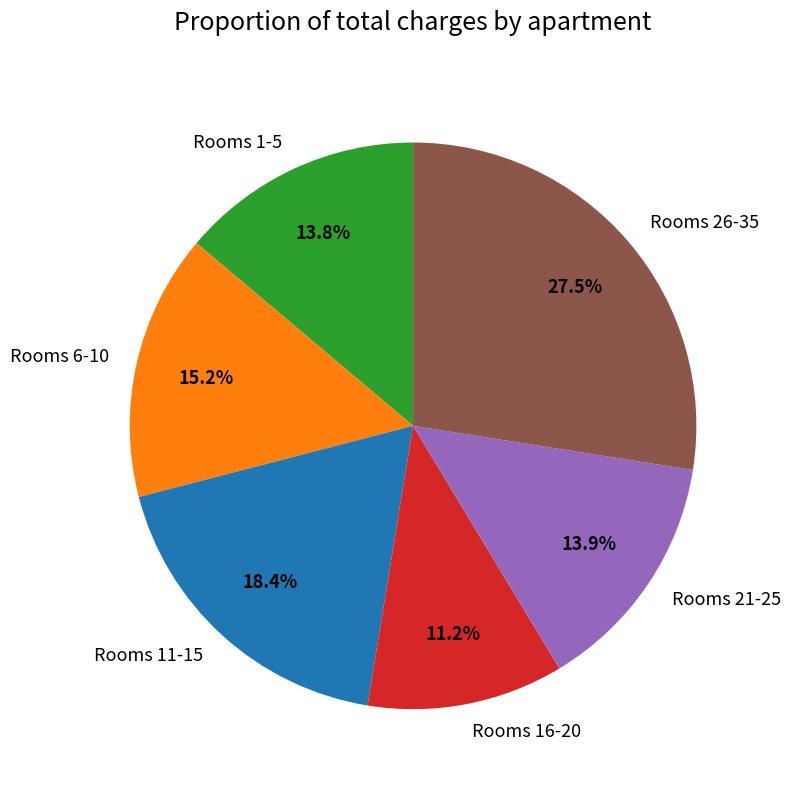

What is the ratio of the value at Rooms 26-35 to the value at Rooms 21-25?

2.0